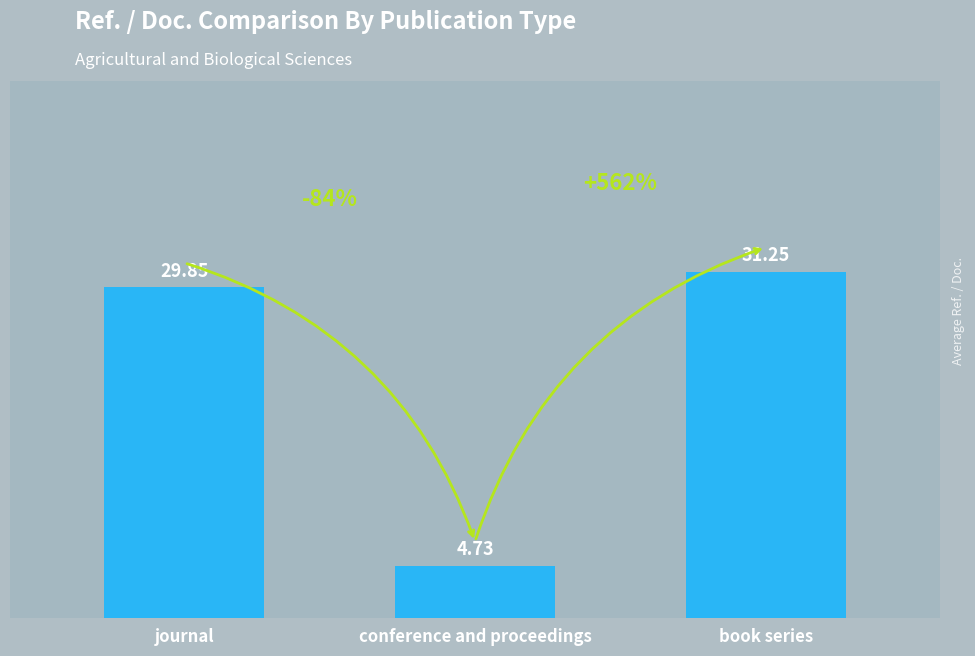

Which has a higher value, conference and proceedings or book series?

book series